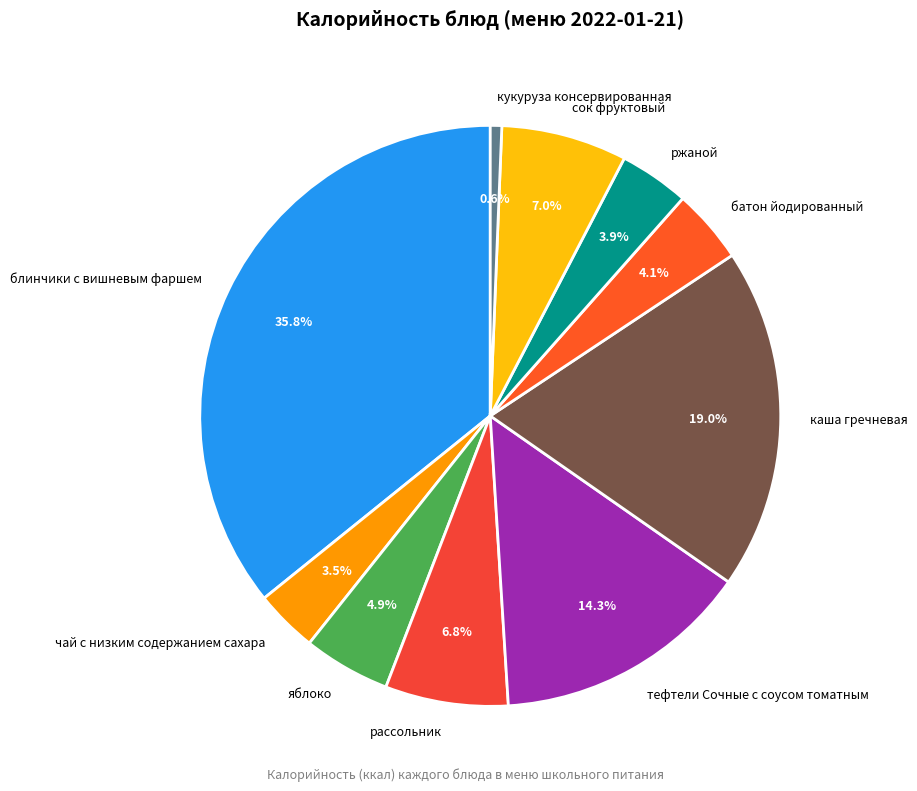

What percentage is the тефтели Сочные с соусом томатным slice, to the nearest percent?

14%